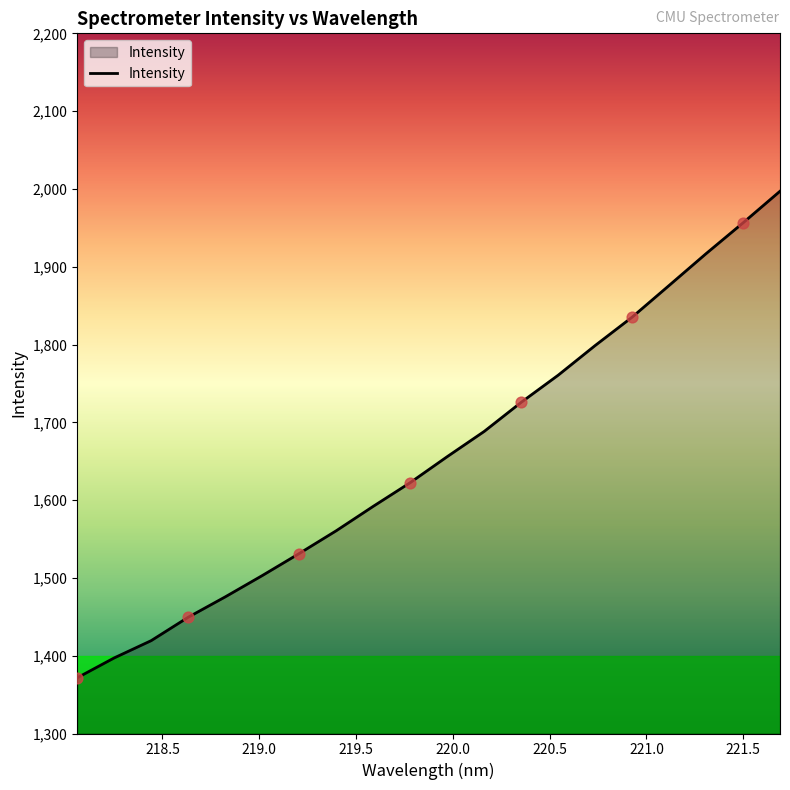

What is the greatest value displayed?

1997.0